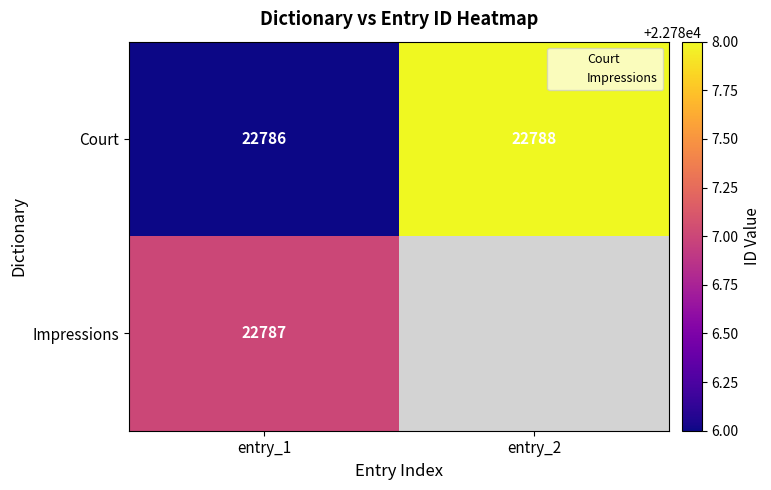

At which category is the sum across all series the highest?

entry_1